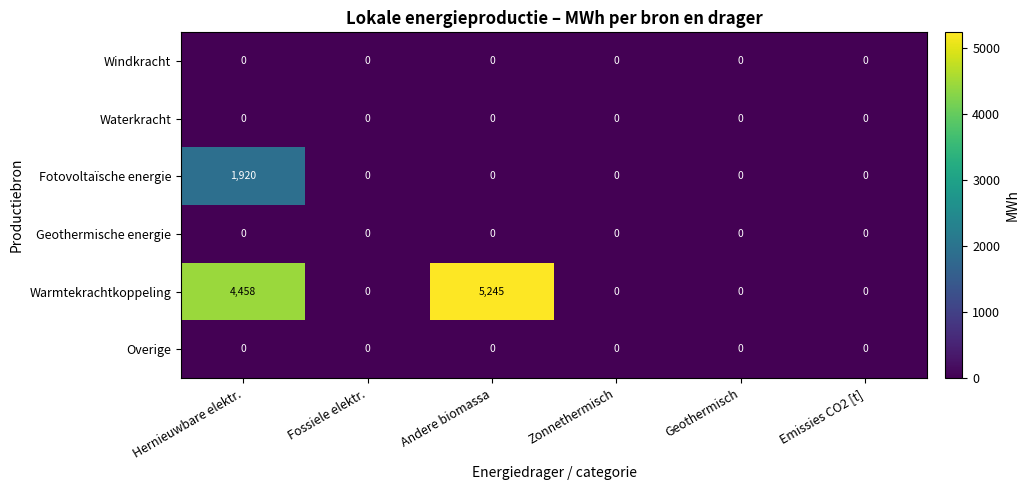

Which label corresponds to the largest value in the chart?

Andere biomassa